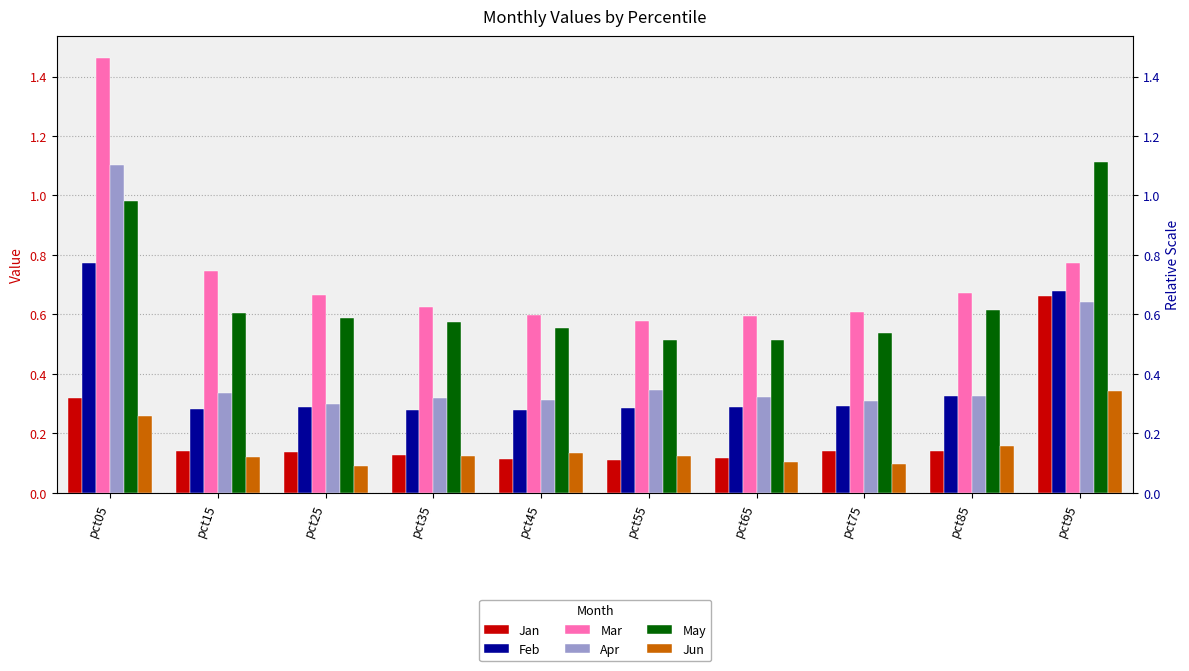

What are all the series names shown in the legend?

Jan, Feb, Mar, Apr, May, Jun